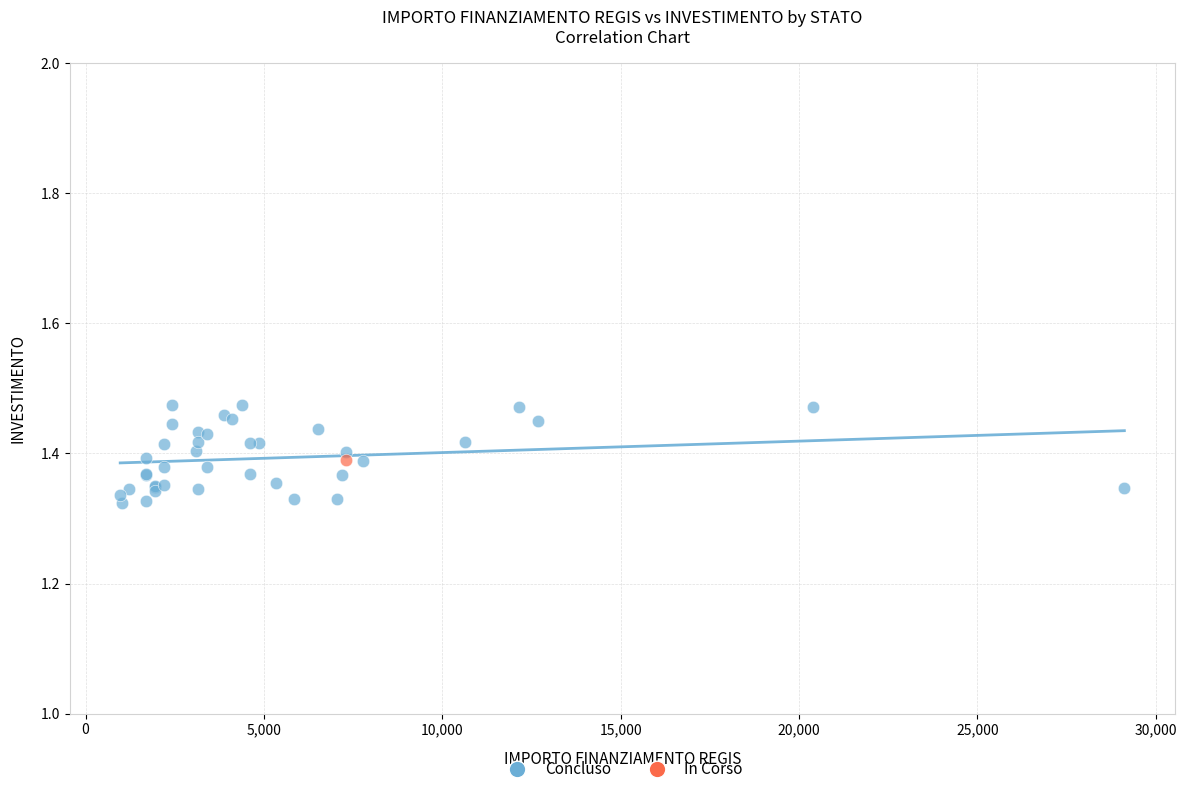

What are all the series names shown in the legend?

Concluso, In Corso